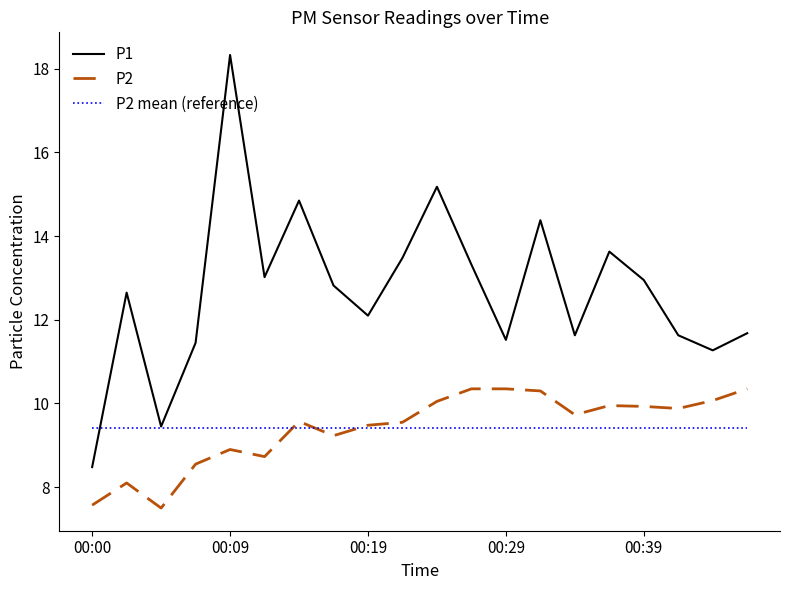

Which series has the largest range (max minus min)?

P1